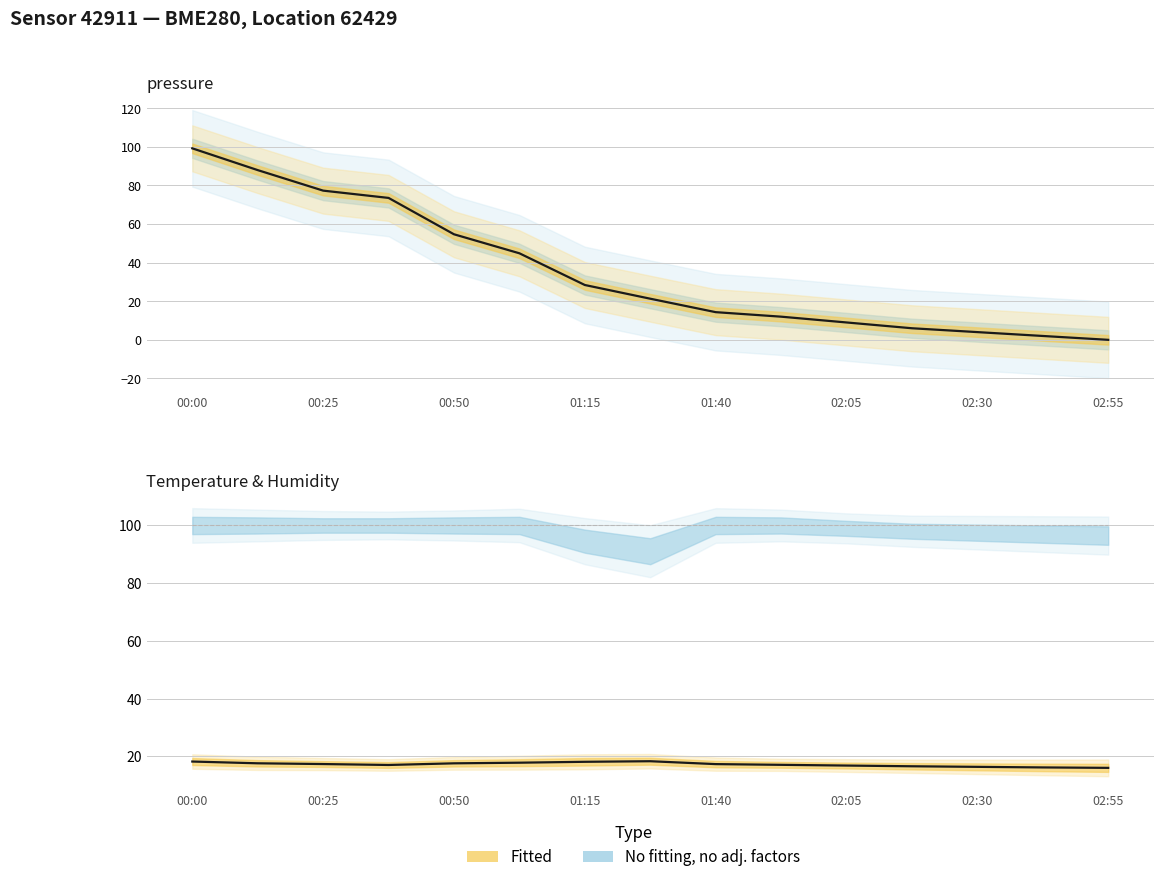

What is the value of the temperature point at the 13th from the left?

16.4